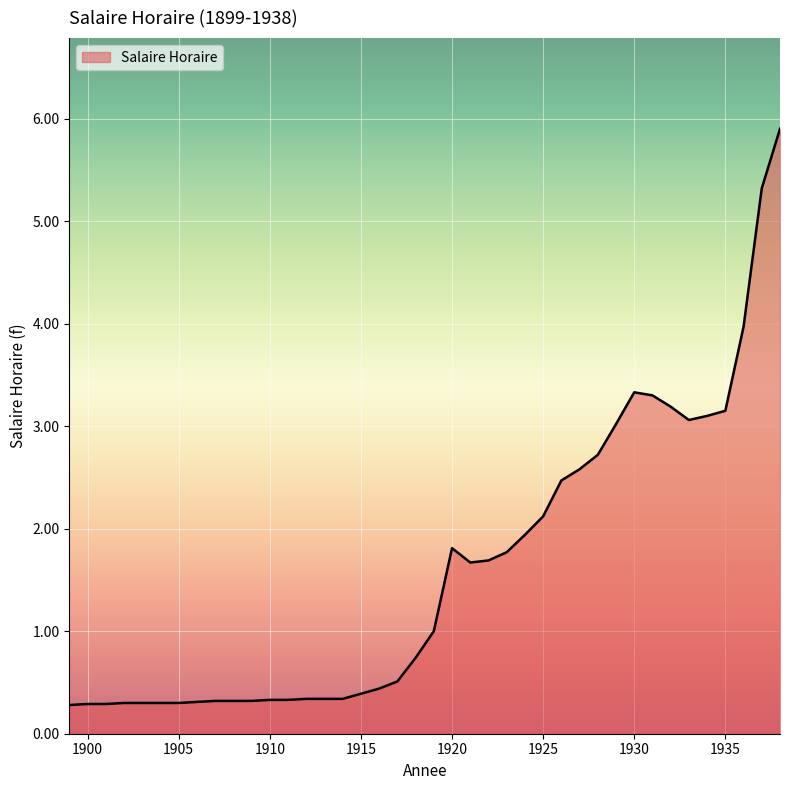

What is the difference between the maximum and minimum values?

5.6